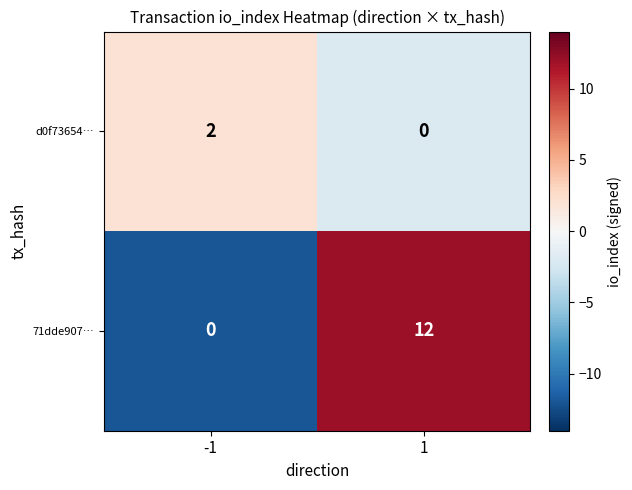

What is the smallest value displayed?

0